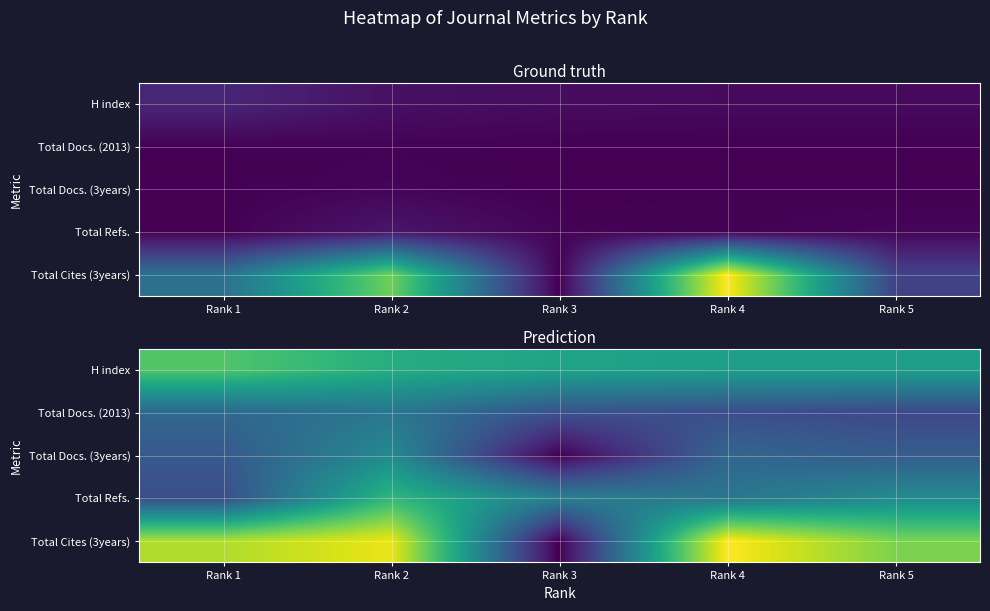

Between Rank 4 and Rank 5, which series saw the biggest shift?

Total Cites (3years)